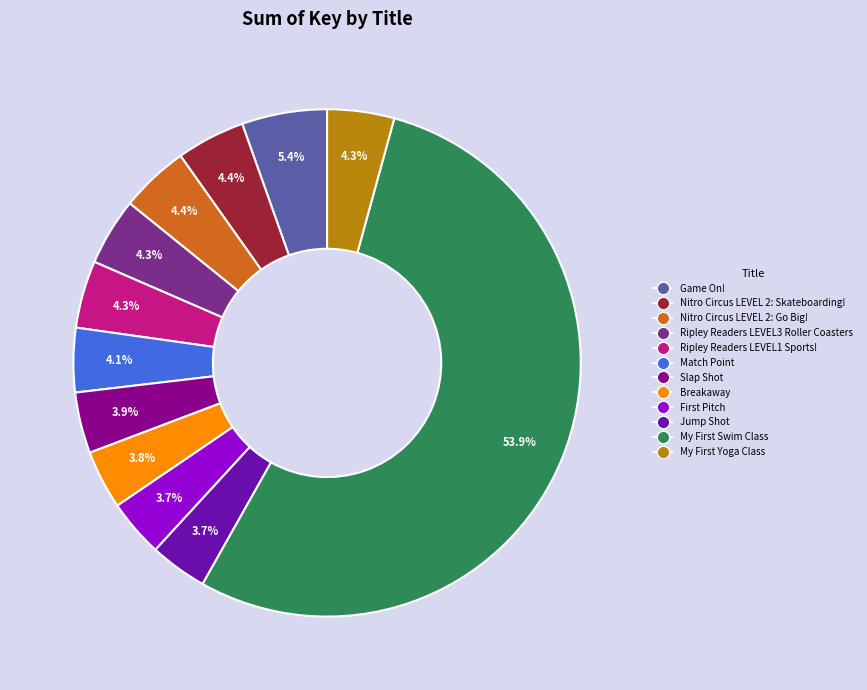

What is the total percentage of Ripley Readers LEVEL1 Sports! and Nitro Circus LEVEL 2: Go Big!?

8.7%